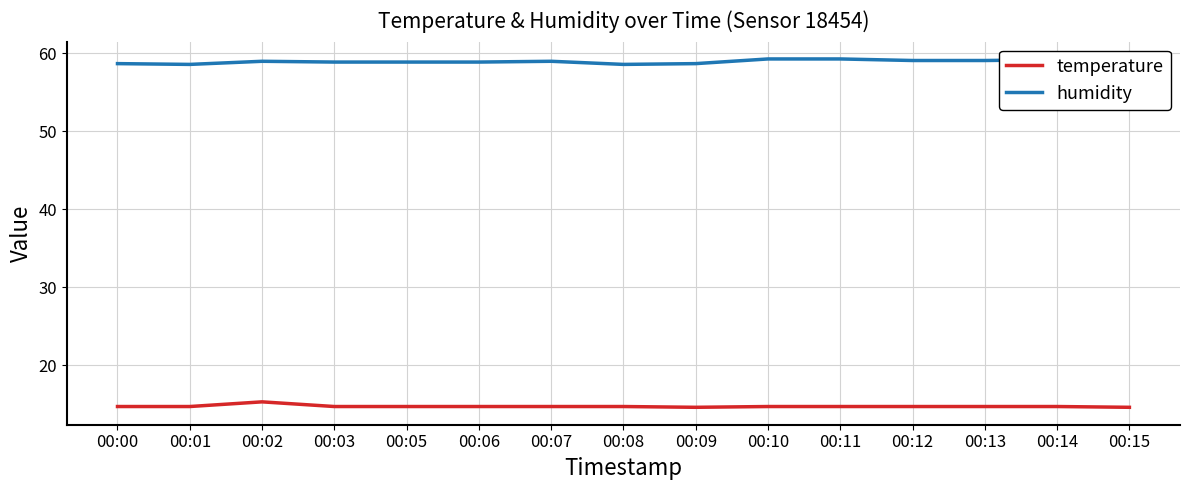

What is the difference between the highest and lowest values at 00:10?

44.6